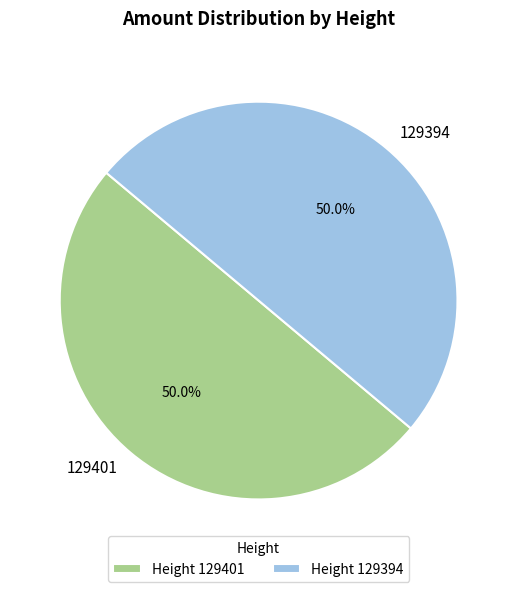

What portion of the pie excludes 129401?

50.0%